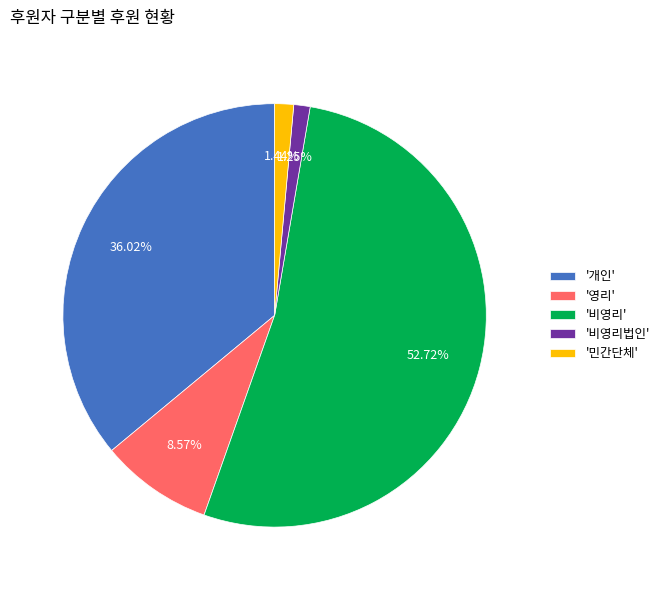

Which has a higher value, '비영리' or '민간단체'?

'비영리'